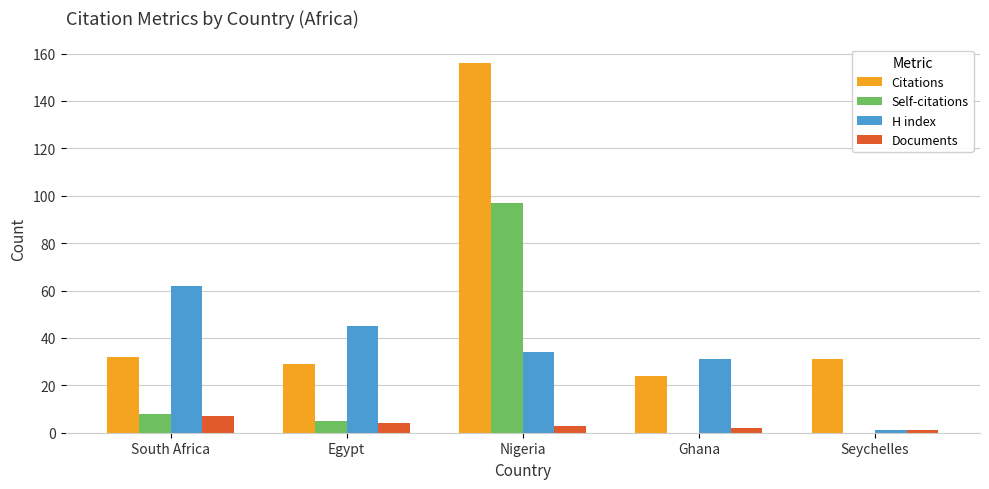

What is the total value across all series at Nigeria?

290